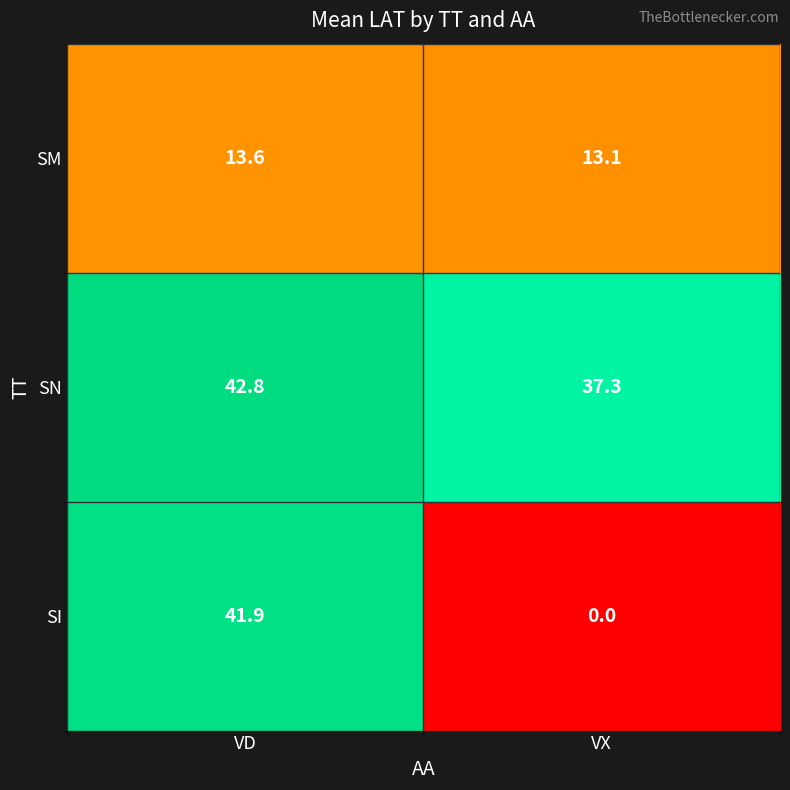

What is the maximum value shown in the chart?

42.8